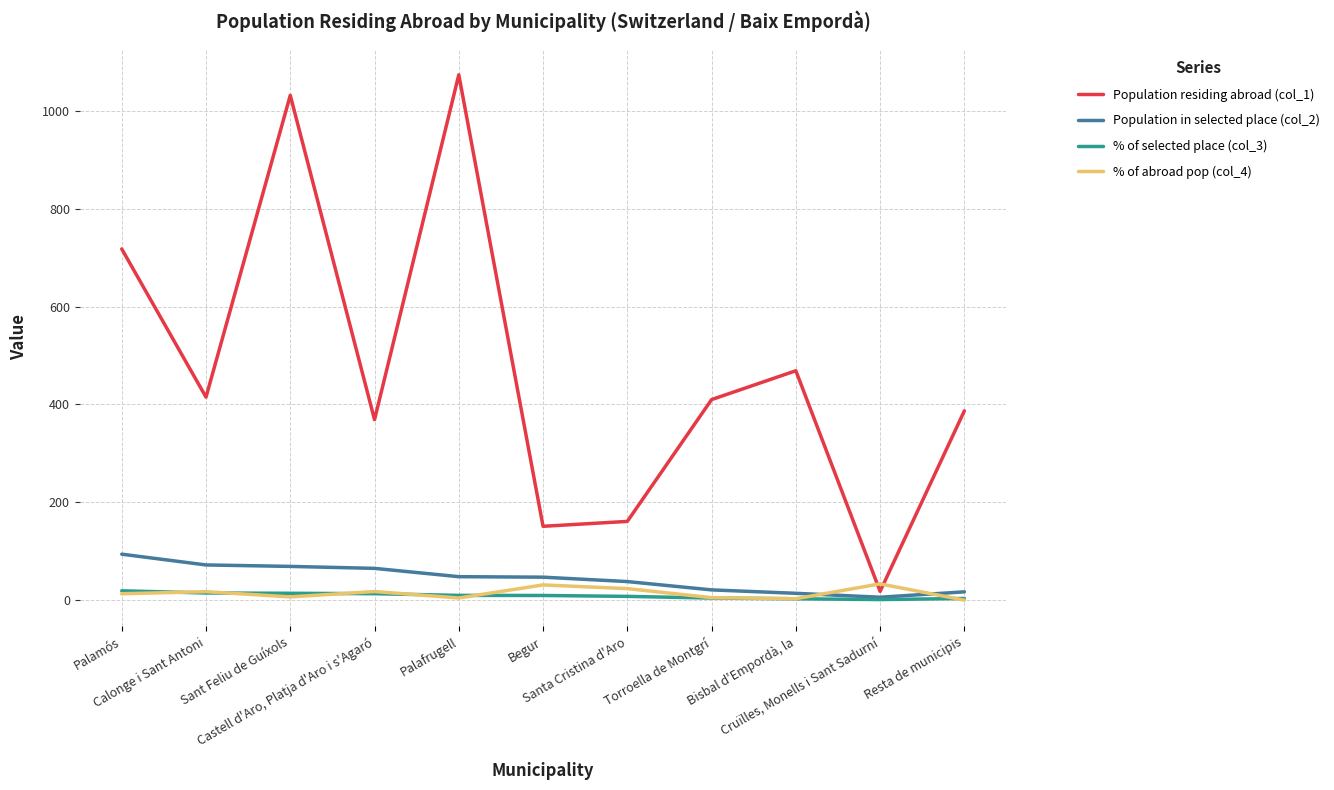

How many values in the Population residing abroad (col_1) series are below 410?

5